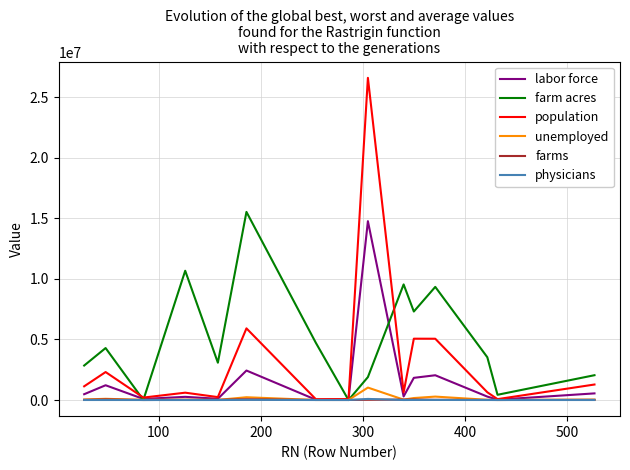

Which series has the largest range (max minus min)?

population